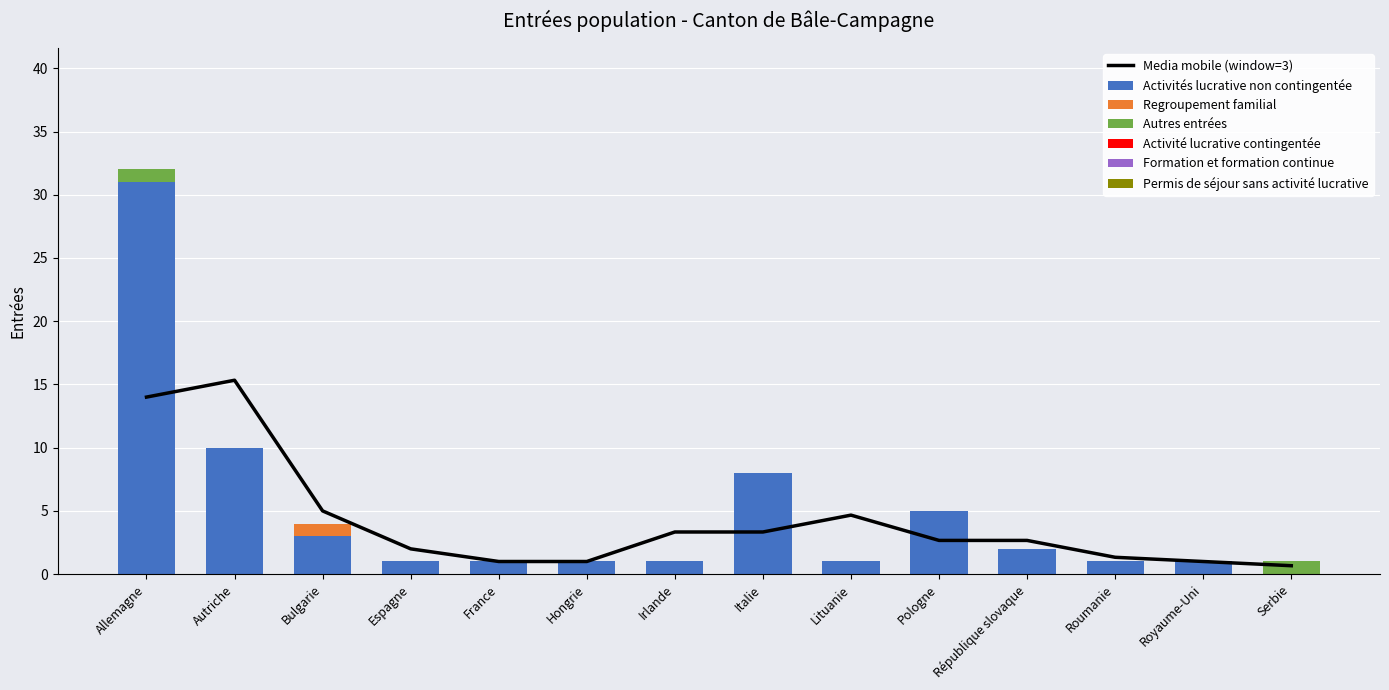

Is it true that Regroupement familial equals 0 at Royaume-Uni?

True